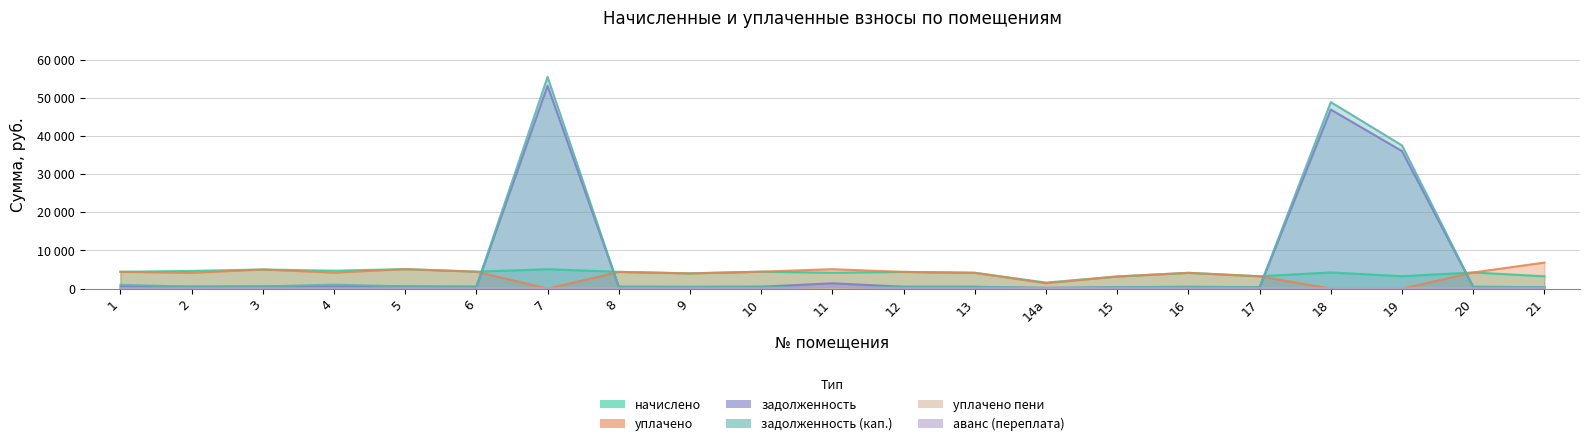

At which category is the sum across all series the highest?

7